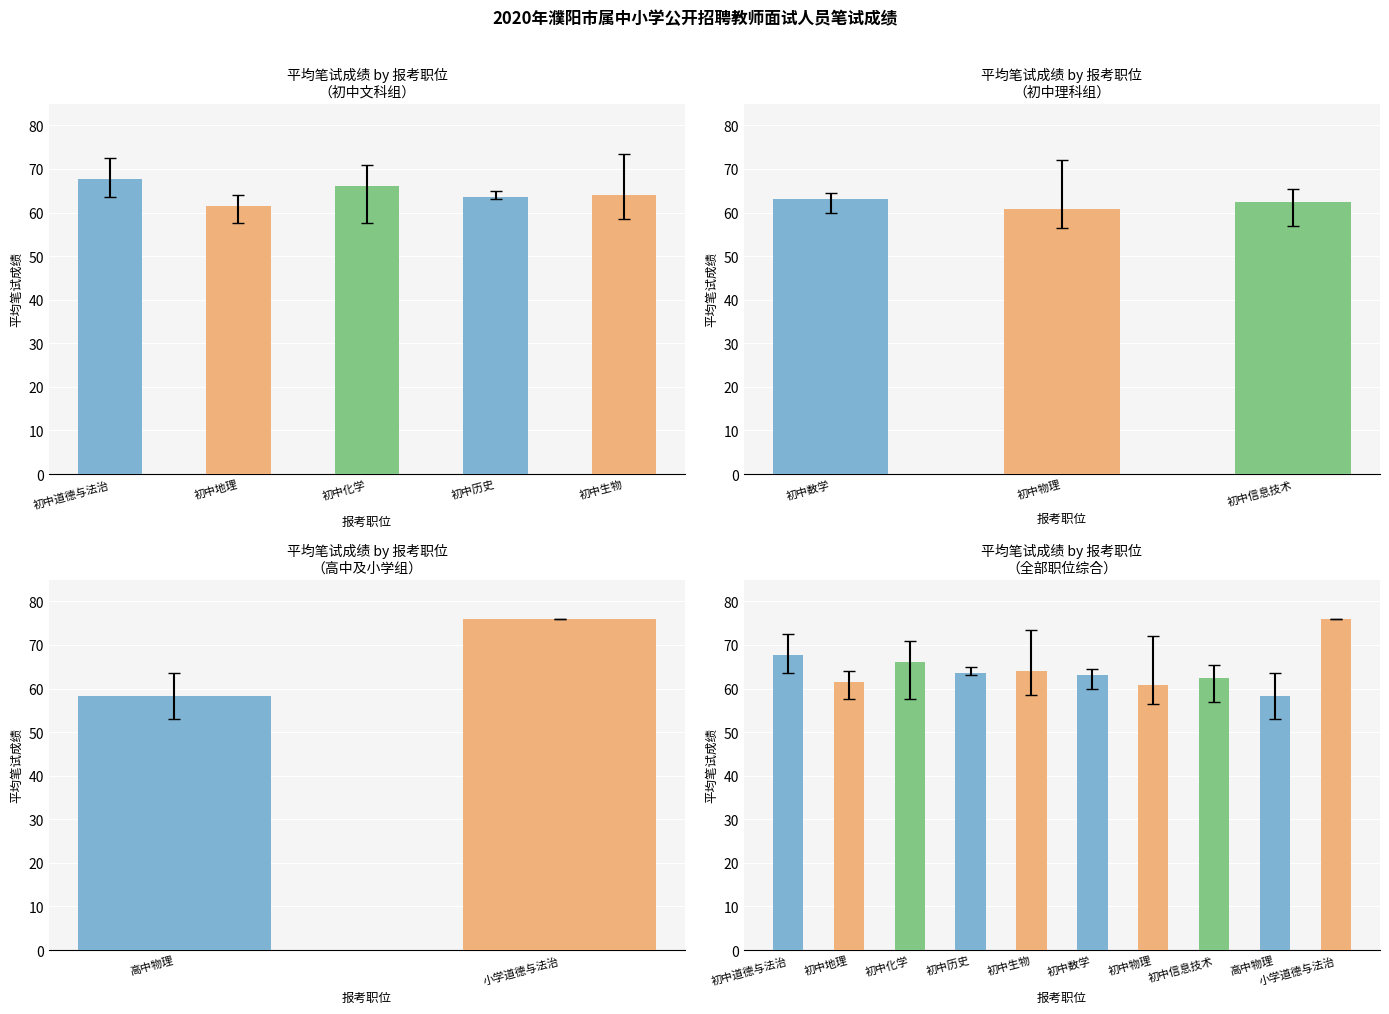

True or false: the data shows 44.4 at 初中历史.

False